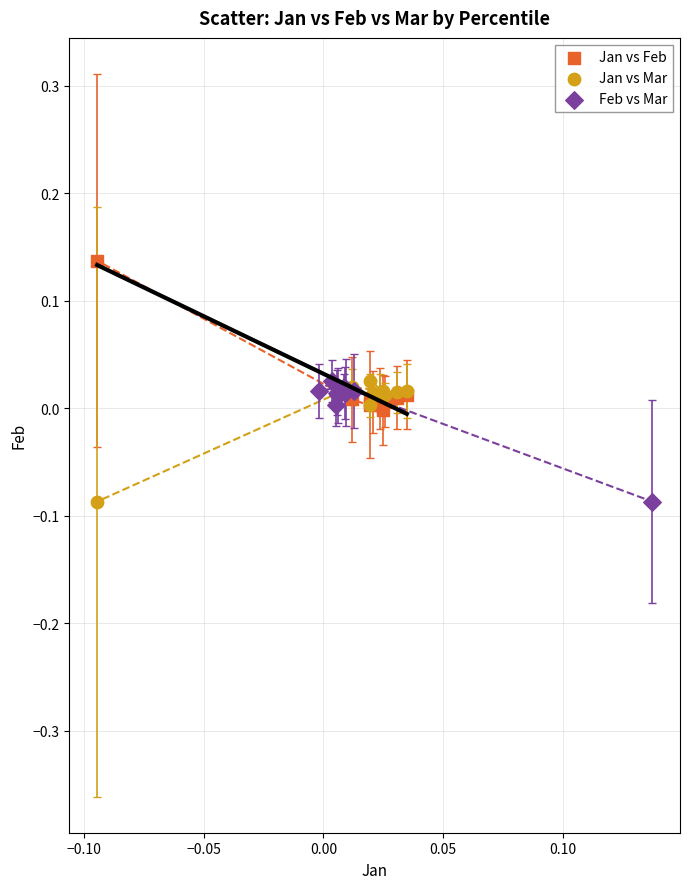

Which series contains the highest Y value?

Jan vs Feb